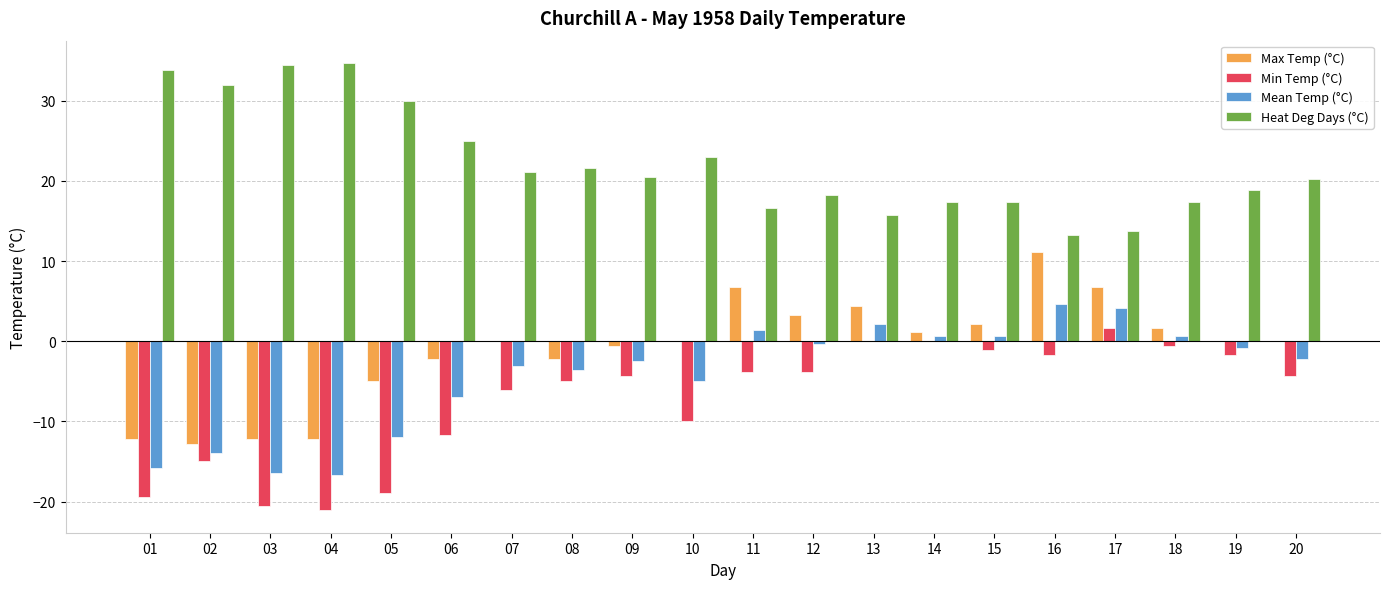

What is the total value across all series at 18?

19.1